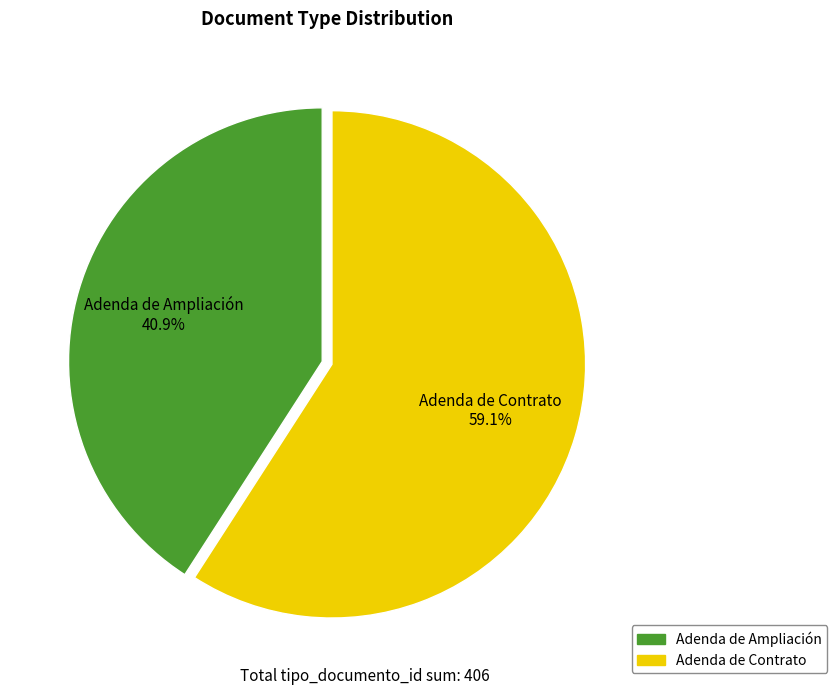

What is the smallest slice in the pie chart?

Adenda de Ampliación